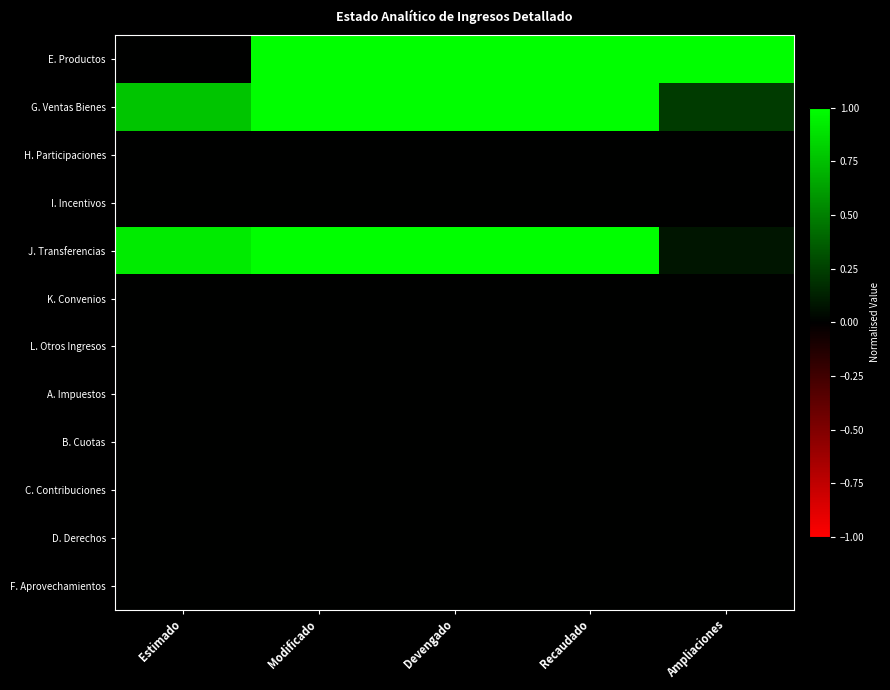

Between Ampliaciones and Recaudado, which is larger?

Ampliaciones